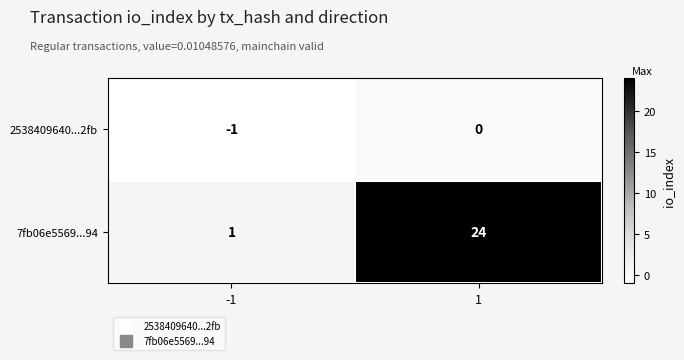

What is the total value across all series at 1?

24